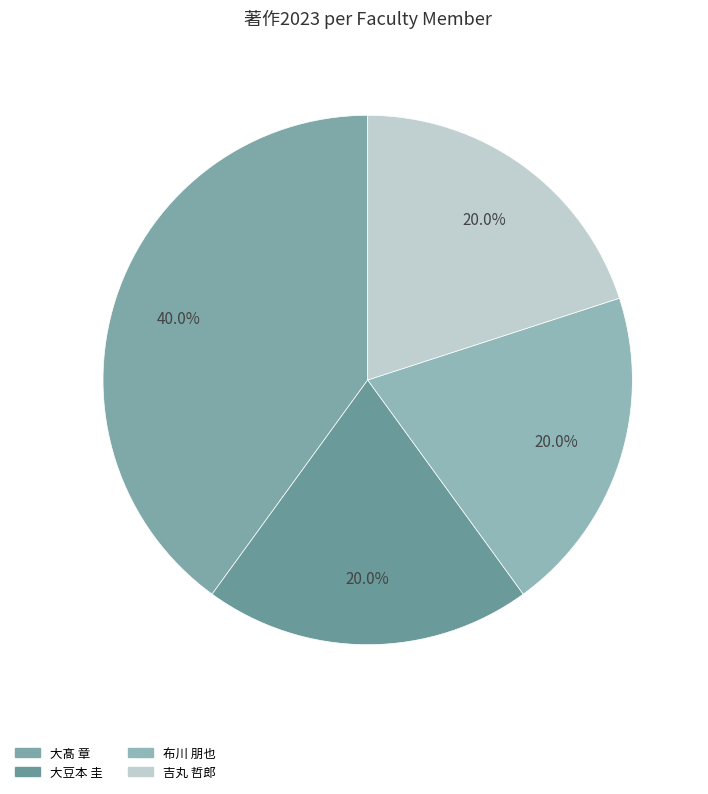

How many slices are in this pie chart?

4